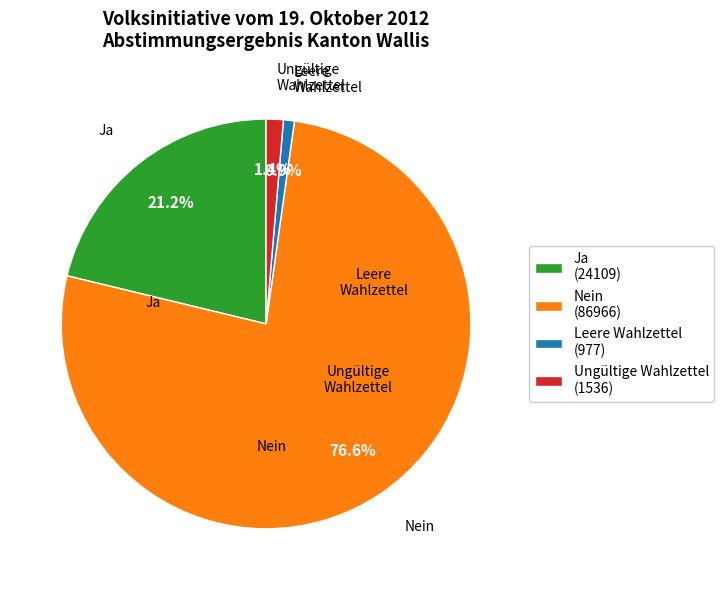

Do Ungültige Wahlzettel and Ja together represent more than half of the pie?

No